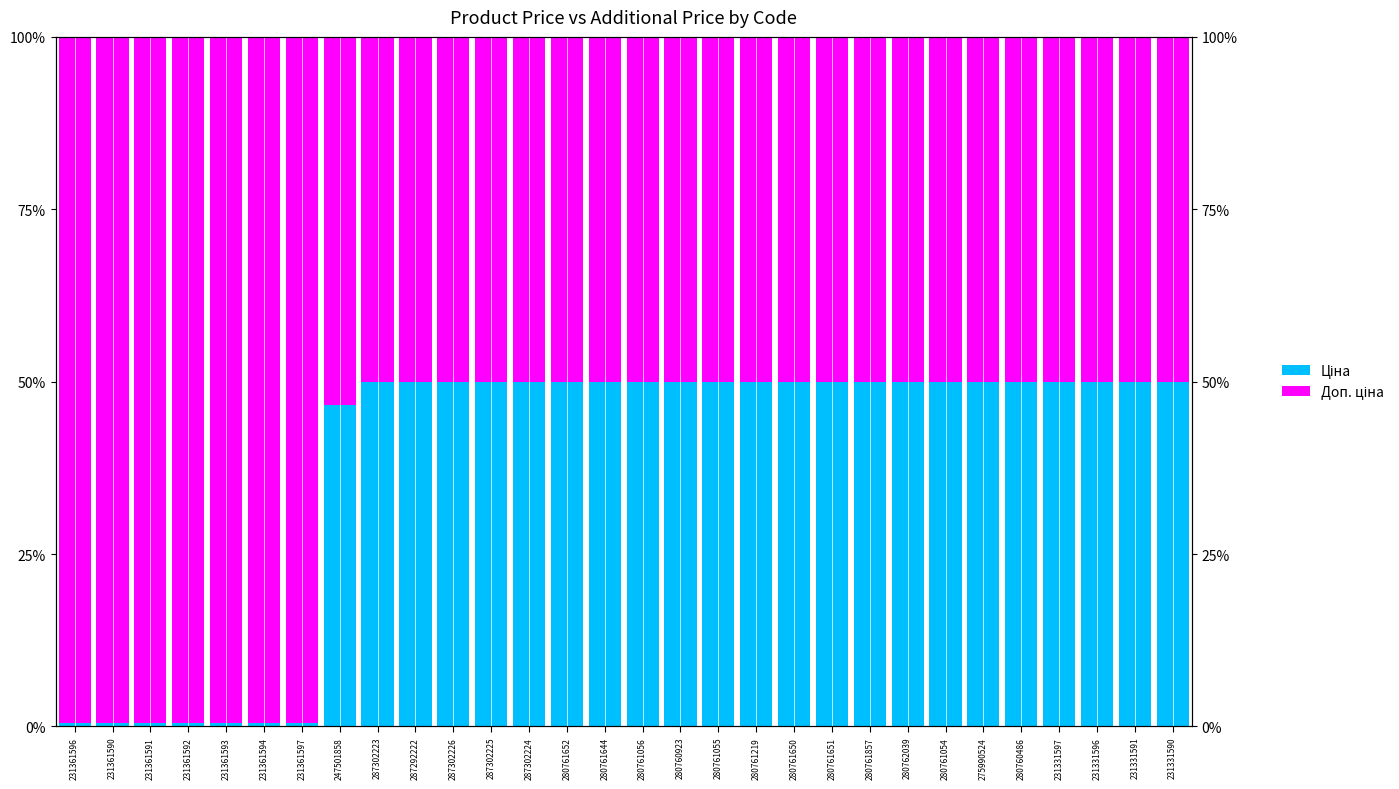

Reading left to right, list all the values displayed in this chart.

Ціна: 231361596=0.0	231361590=0.0	231361591=0.0	231361592=0.0	231361593=0.0	231361594=0.0	231361597=0.0	247501858=0.5	287302223=0.5	287292222=0.5	287302226=0.5	287302225=0.5	287302224=0.5	280761652=0.5	280761644=0.5	280761056=0.5	280760923=0.5	280761055=0.5	280761219=0.5	280761650=0.5	280761651=0.5	280761857=0.5	280762039=0.5	280761054=0.5	275990524=0.5	280760486=0.5	231331597=0.5	231331596=0.5	231331591=0.5	231331590=0.5
Доп. ціна: 231361596=1.0	231361590=1.0	231361591=1.0	231361592=1.0	231361593=1.0	231361594=1.0	231361597=1.0	247501858=0.5	287302223=0.5	287292222=0.5	287302226=0.5	287302225=0.5	287302224=0.5	280761652=0.5	280761644=0.5	280761056=0.5	280760923=0.5	280761055=0.5	280761219=0.5	280761650=0.5	280761651=0.5	280761857=0.5	280762039=0.5	280761054=0.5	275990524=0.5	280760486=0.5	231331597=0.5	231331596=0.5	231331591=0.5	231331590=0.5